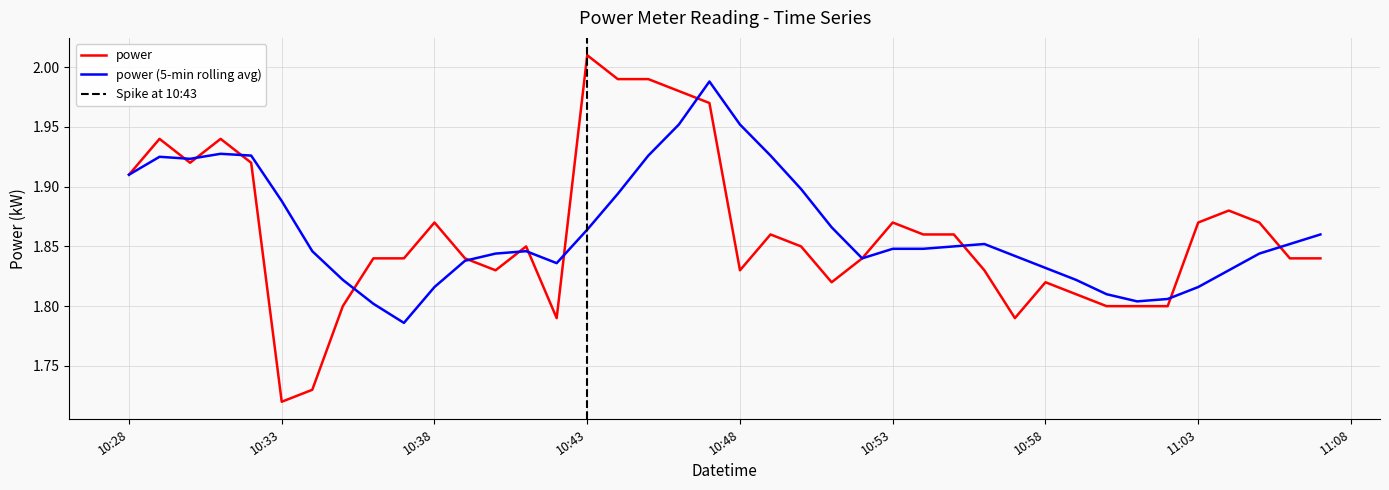

What is the difference between the second highest and second lowest values?

0.3